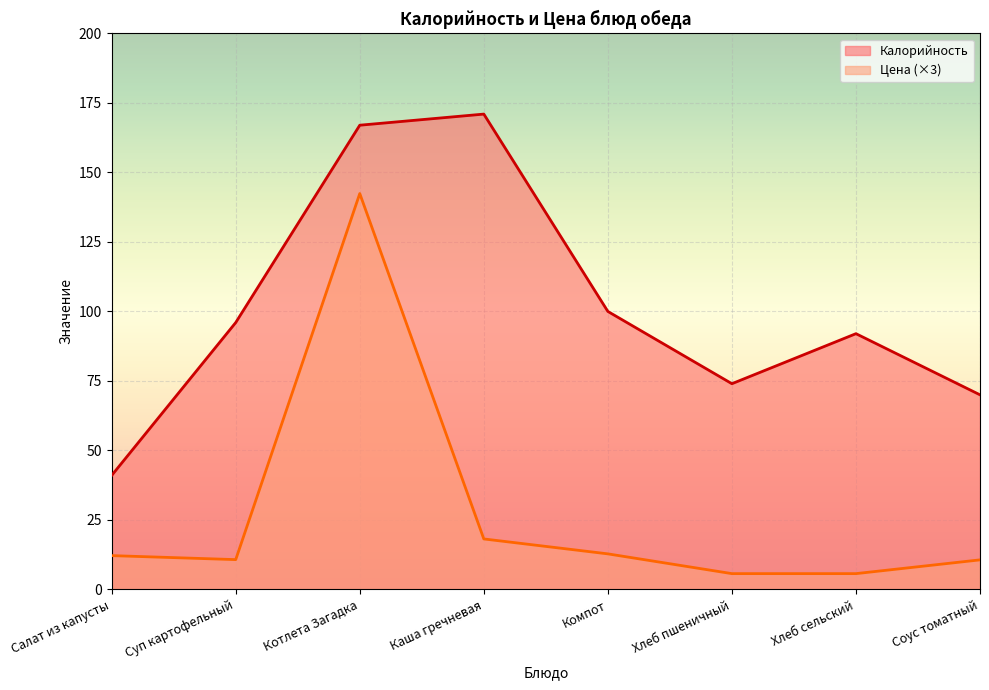

True or false: Цена and Калорийность cross at least once.

False